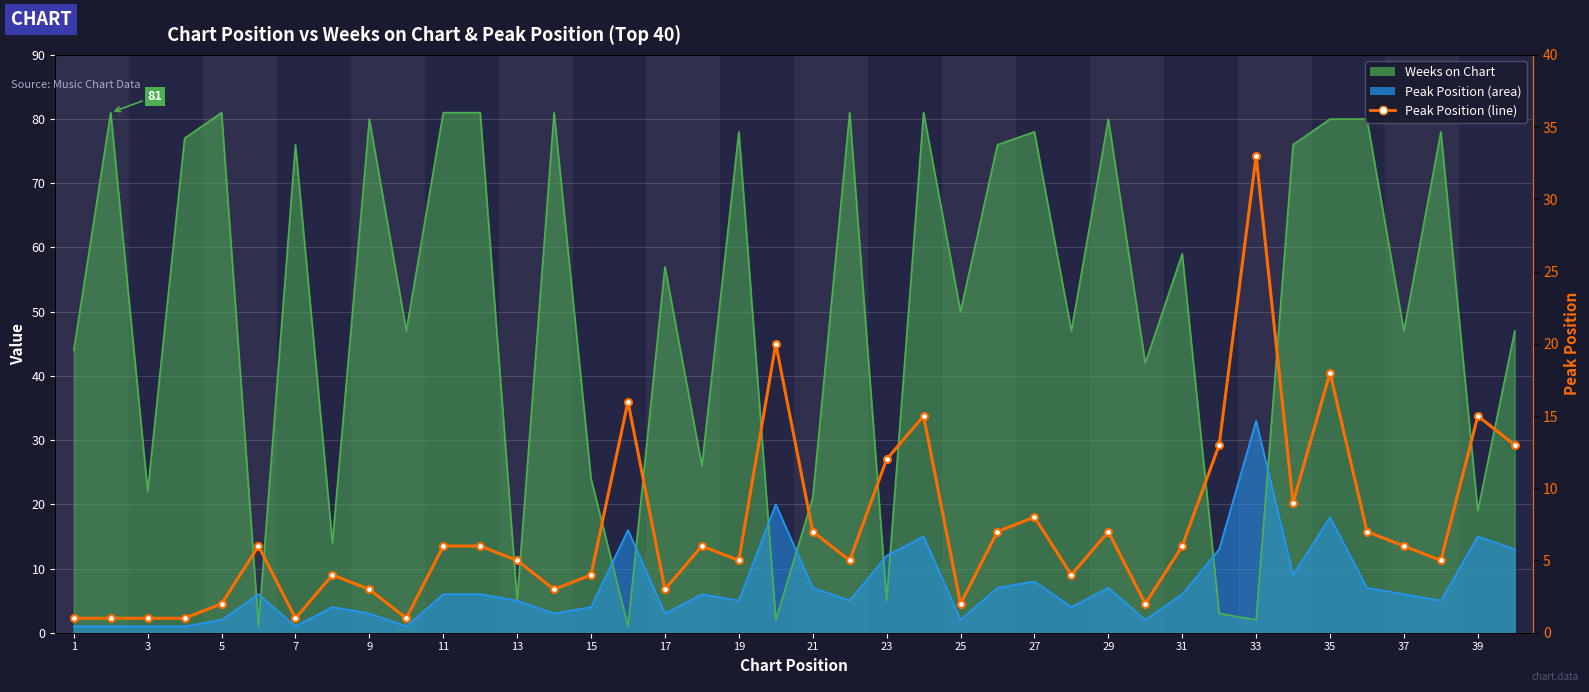

What is the value of the 11th point from the left?

6